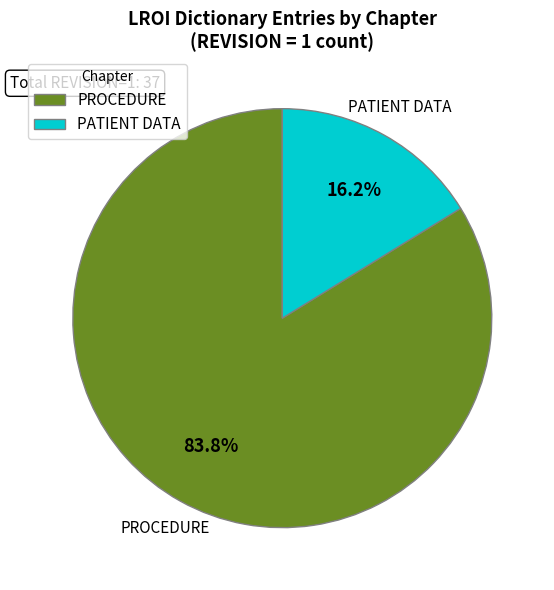

Which slice is the largest?

PROCEDURE